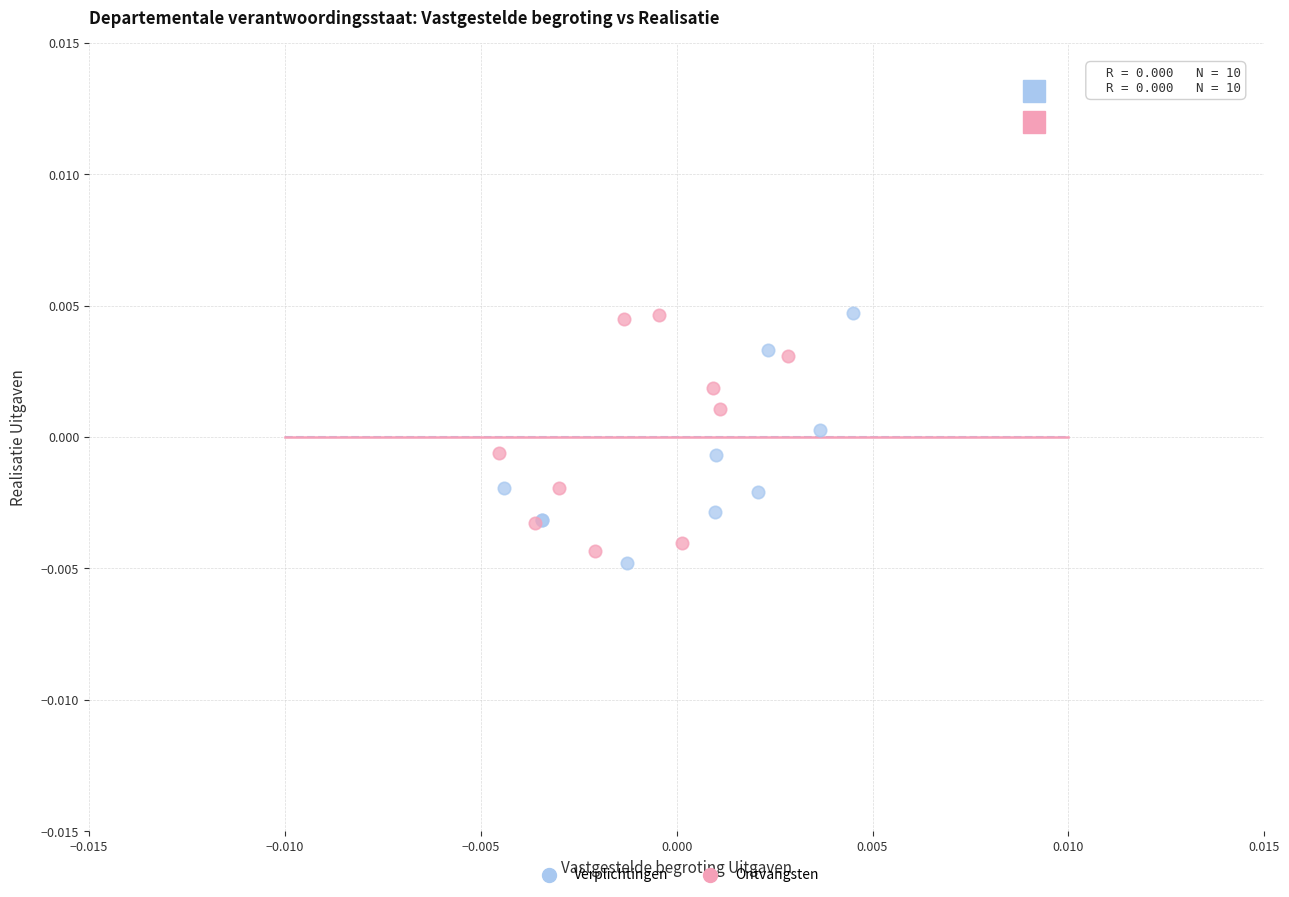

Which series contains the lowest Y value?

Verplichtingen